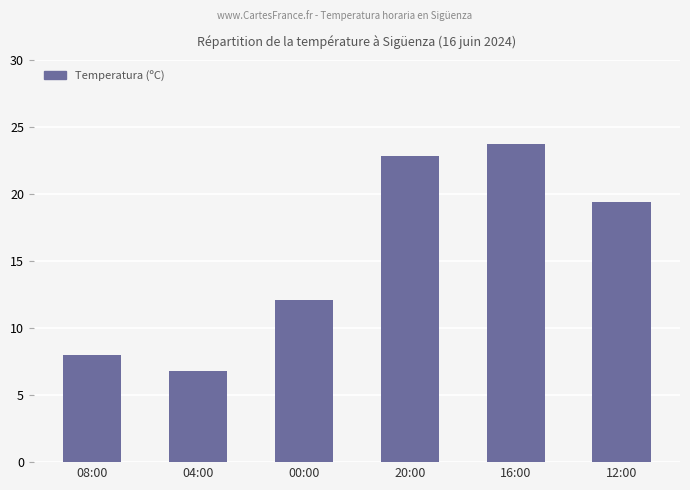

Are the bars grouped side by side (vs. stacked)?

No